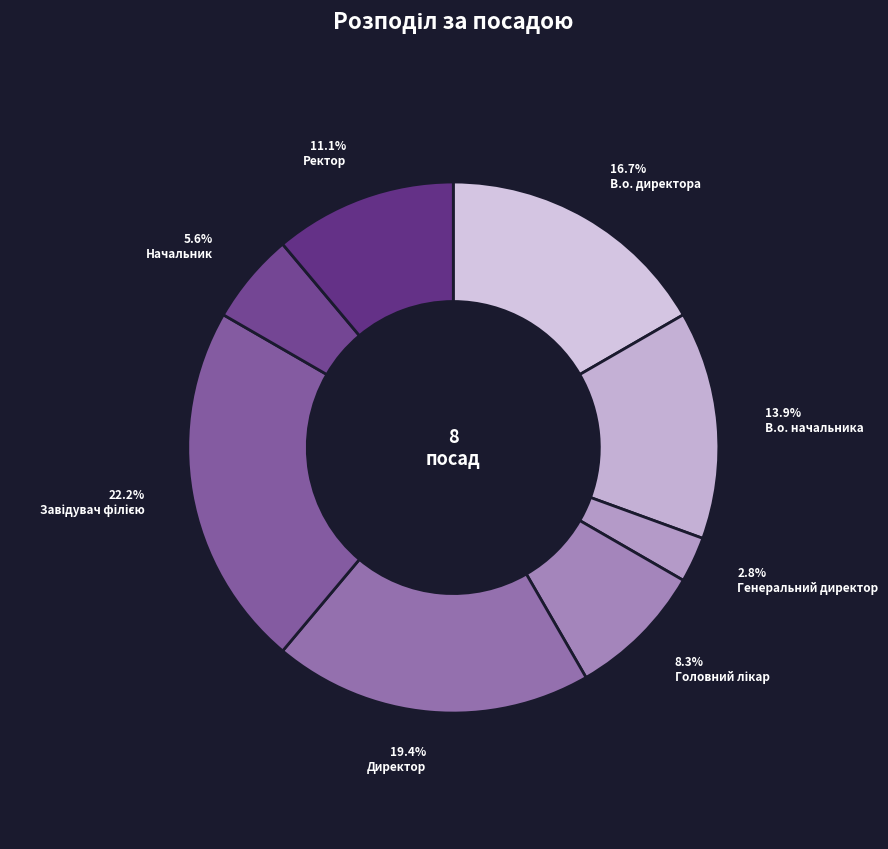

To the nearest percent, what portion does В.о. директора represent?

17%